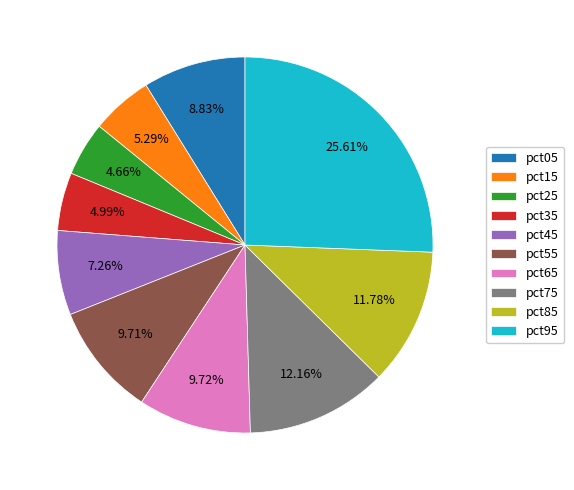

Combined, what portion of the pie is pct15 and pct95?

30.9%